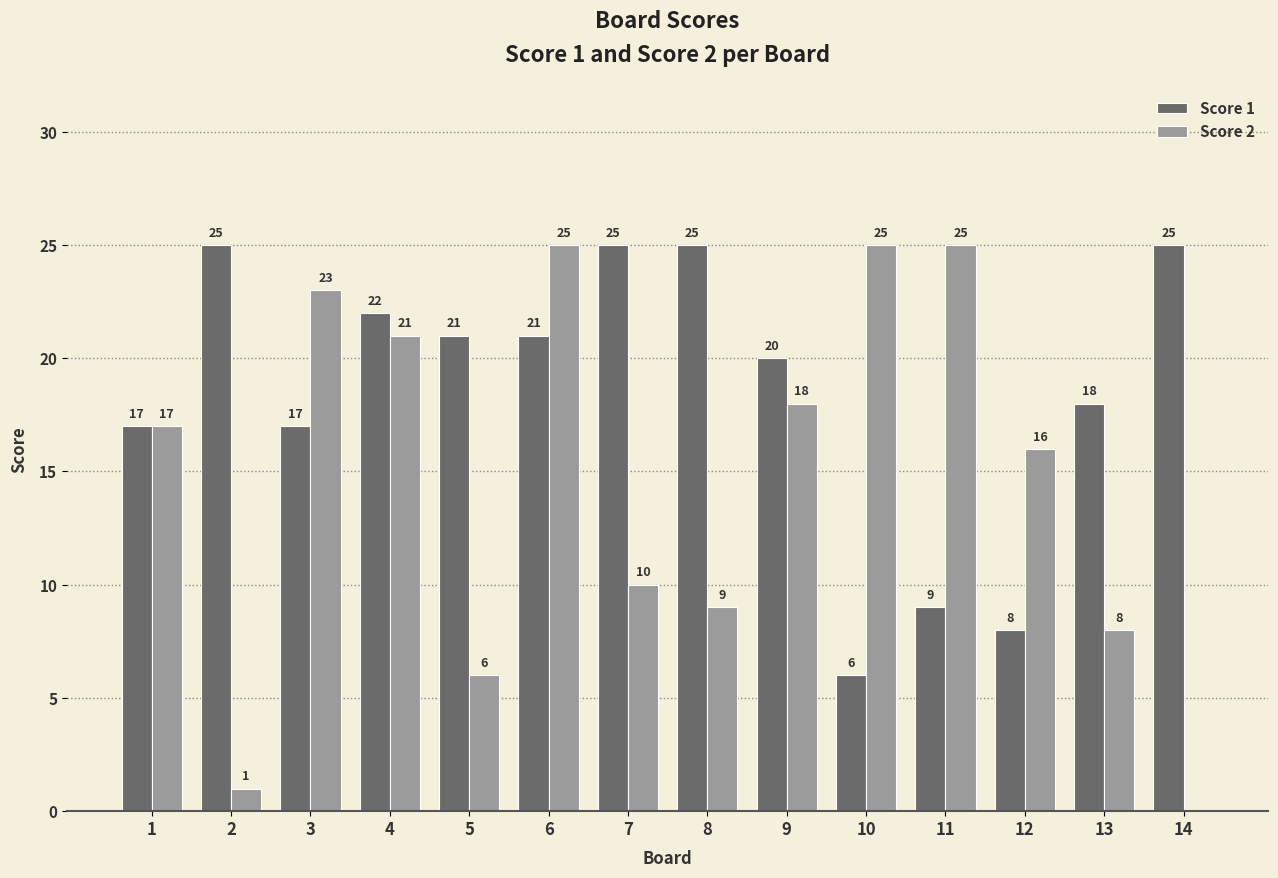

What is the sum of the Score 1 values at 11 and 10?

15